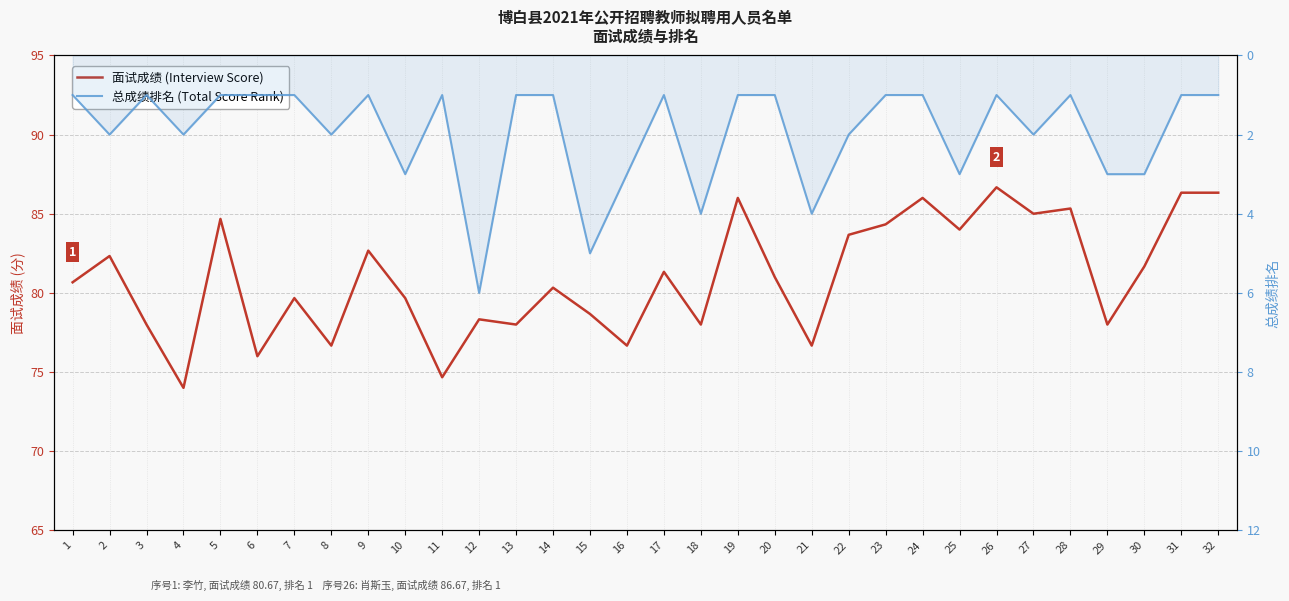

True or false: 总成绩排名 (Total Score Rank) and 面试成绩 (Interview Score) intersect in this chart.

False